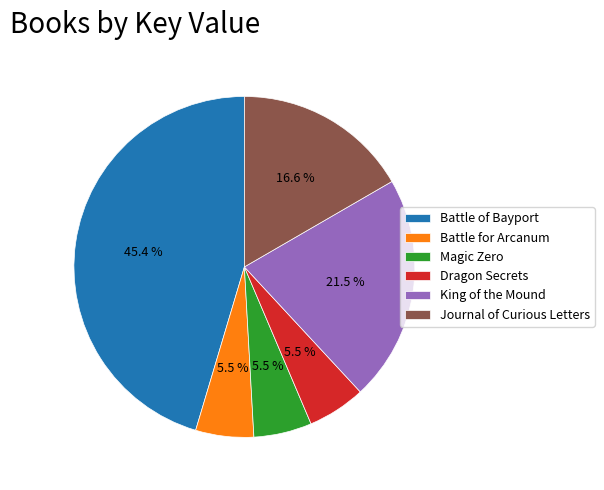

Is there a majority slice in this chart?

No